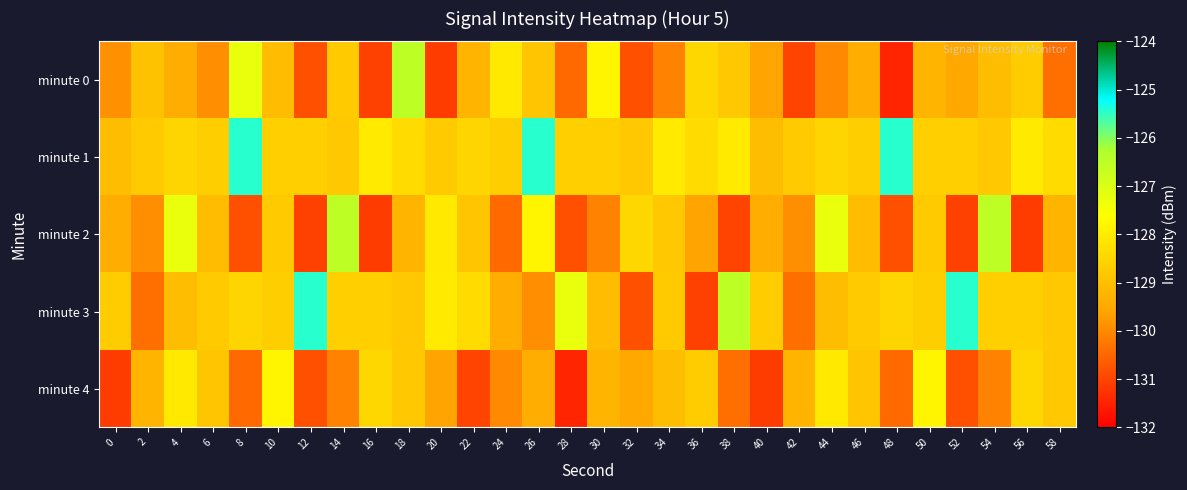

At how many categories does at least one series exceed -126?

5